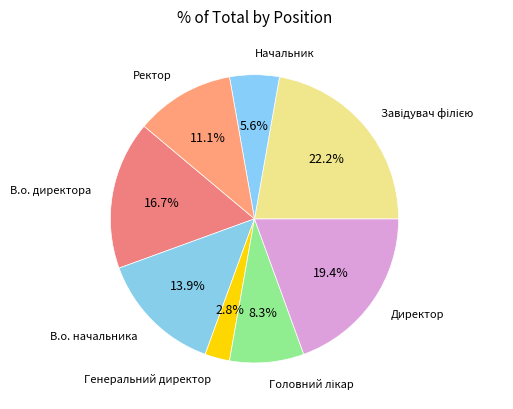

Does any single category account for the majority?

No